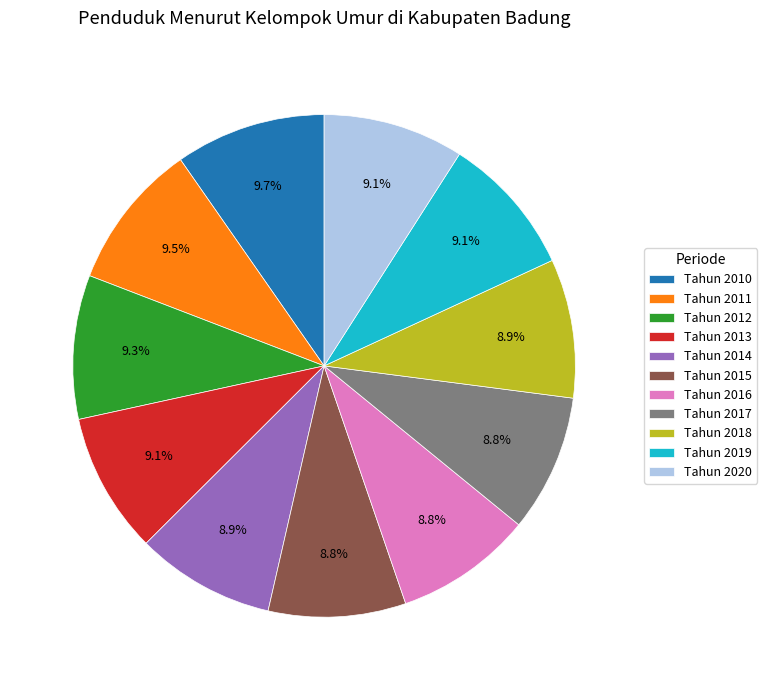

How many segments does this pie chart have?

11